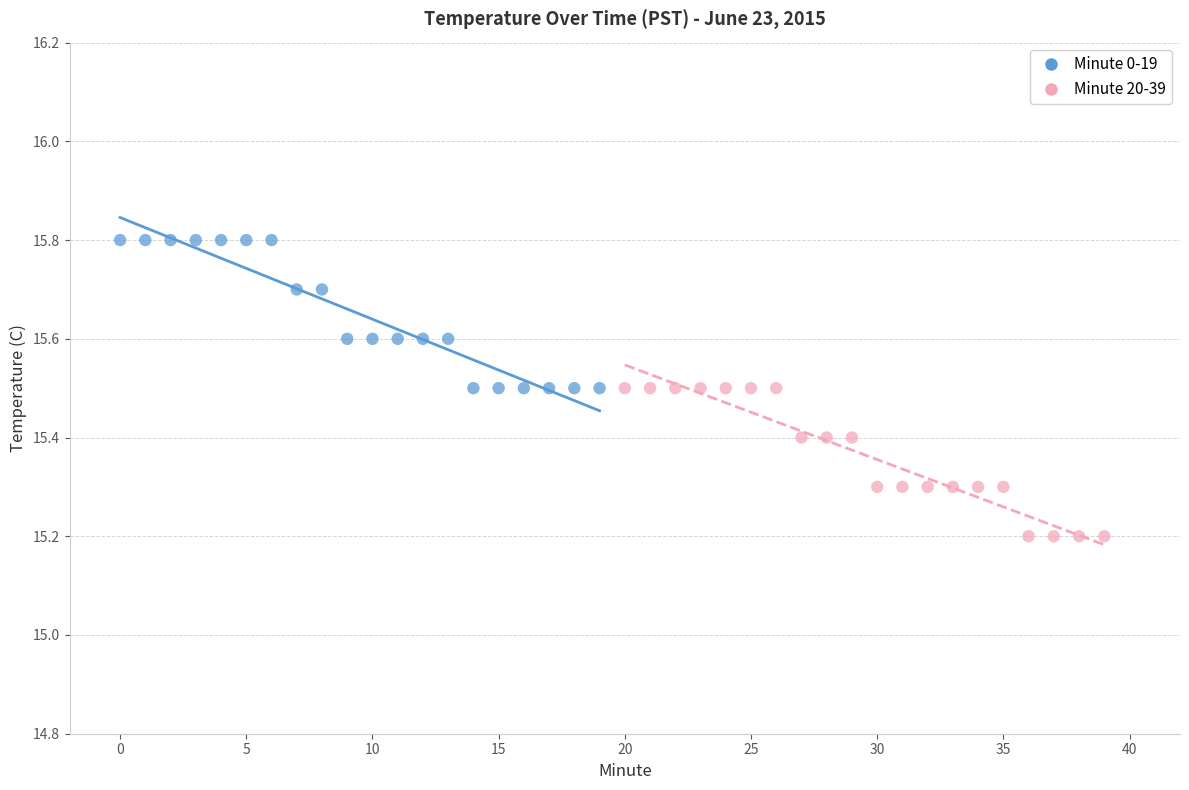

Which series contains the lowest Y value?

Minute 20-39